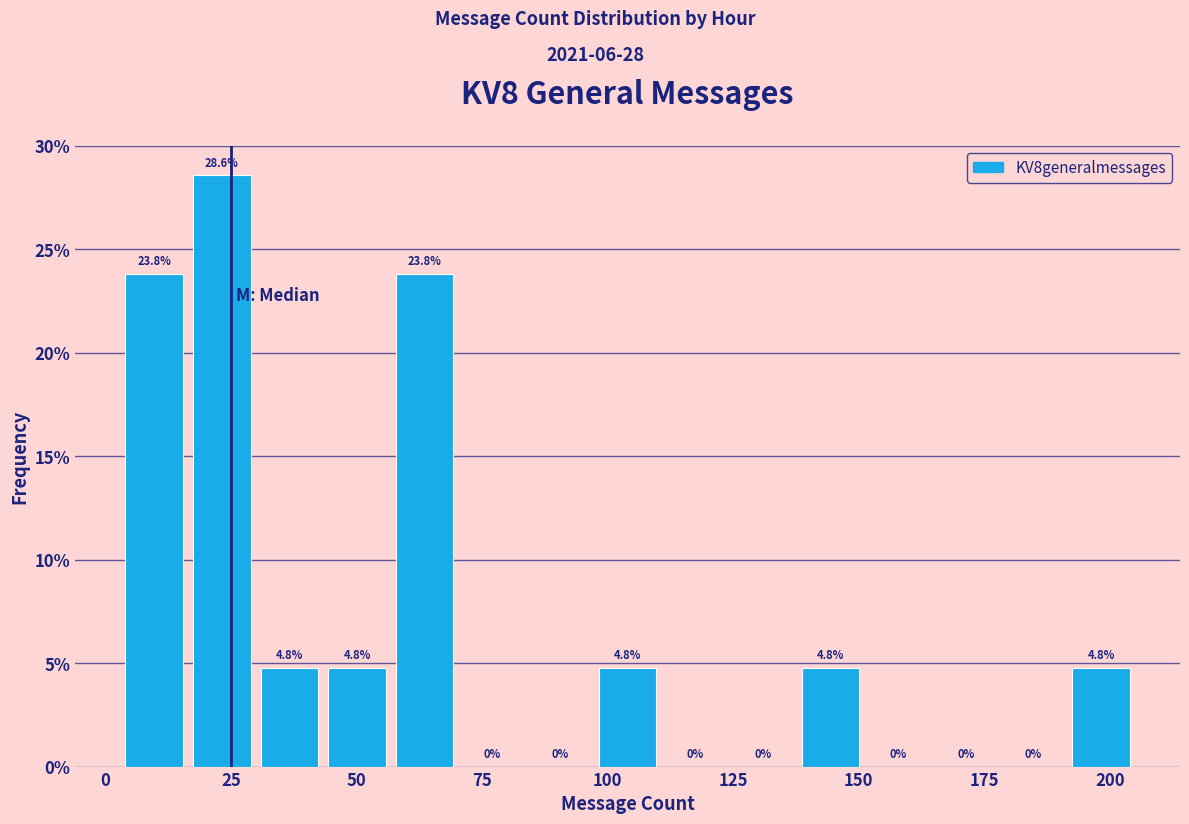

Around what value on the x-axis is the tallest bar? Give the approximate position of its centre, as read against the axis.

25